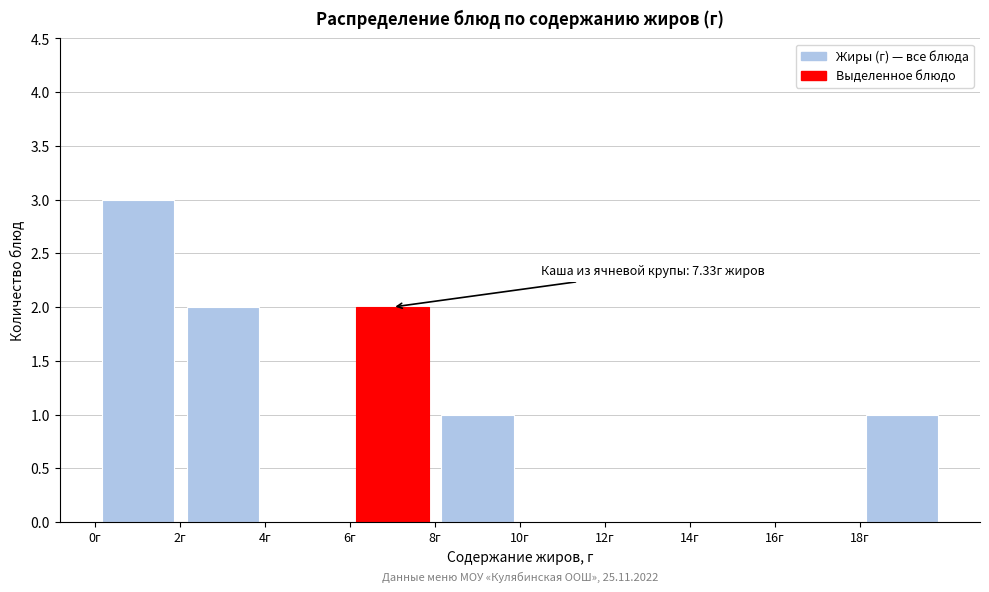

Which range on the x-axis has the tallest bar?

0 to 2